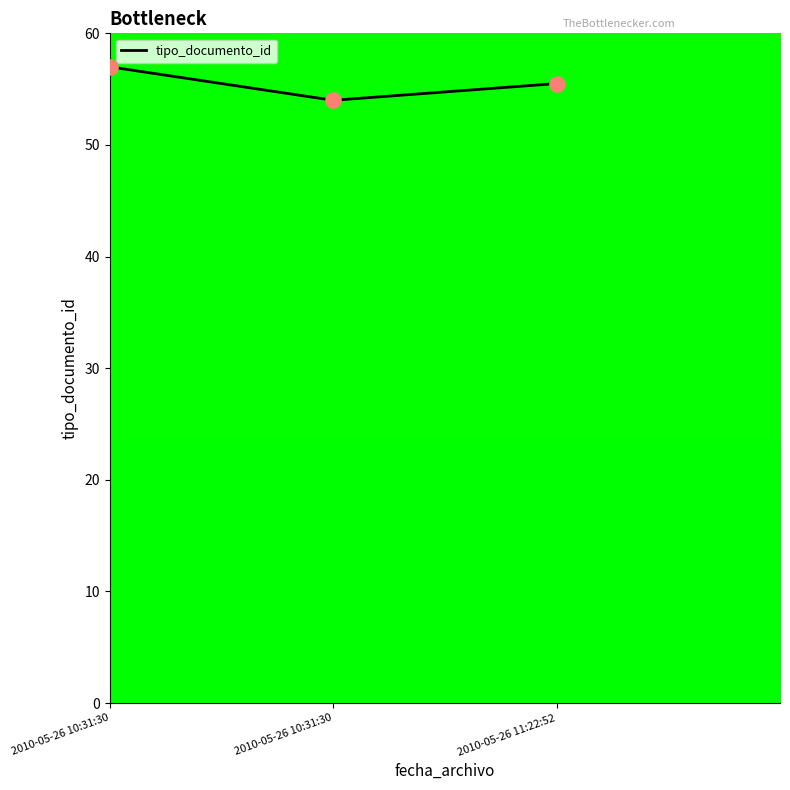

Which has a higher value, 2010-05-26 10:31:30 or 2010-05-26 10:31:30?

2010-05-26 10:31:30